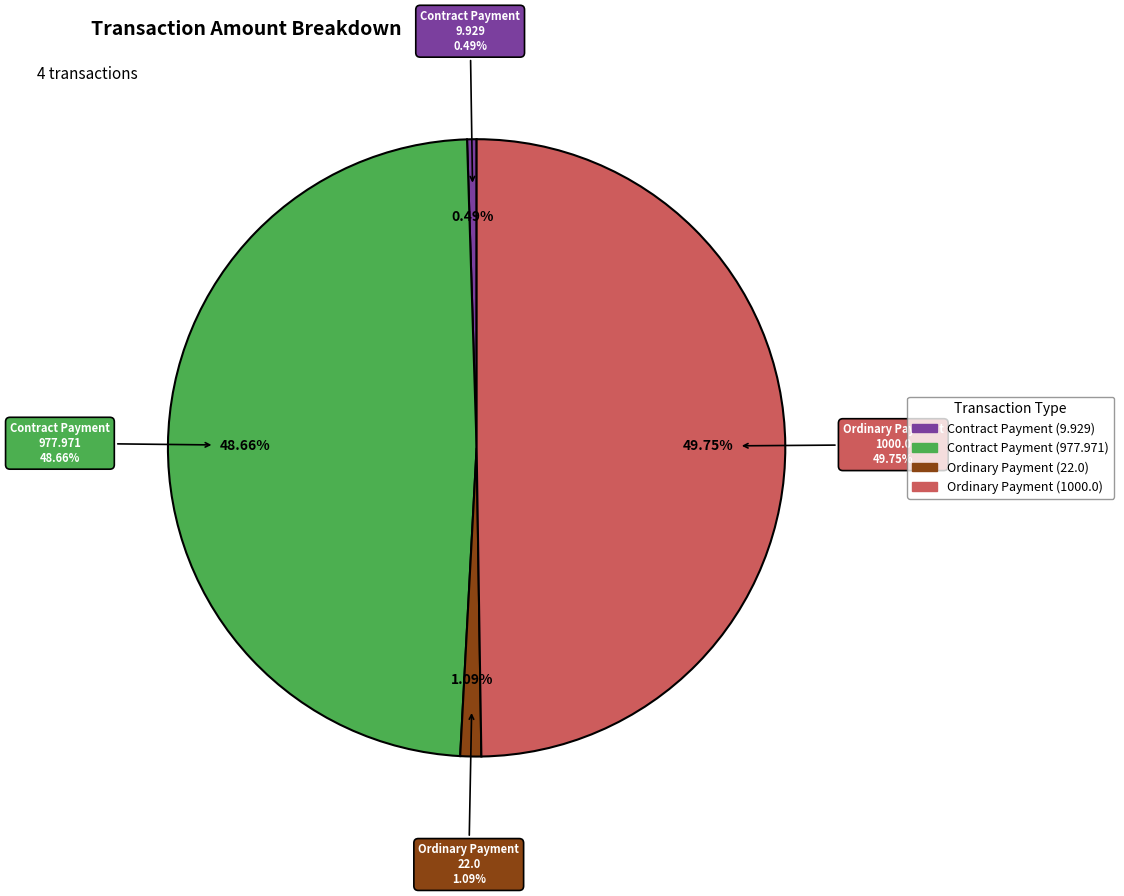

Does Contract Payment (9.929) represent more than half of the total?

No